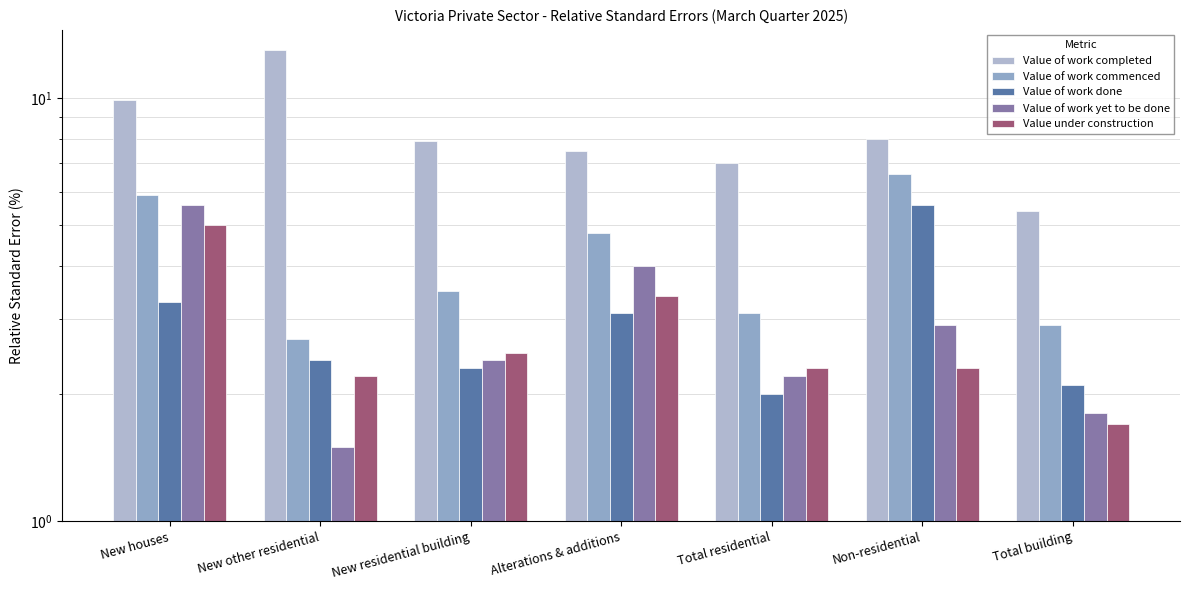

Count the number of data series in this chart.

5